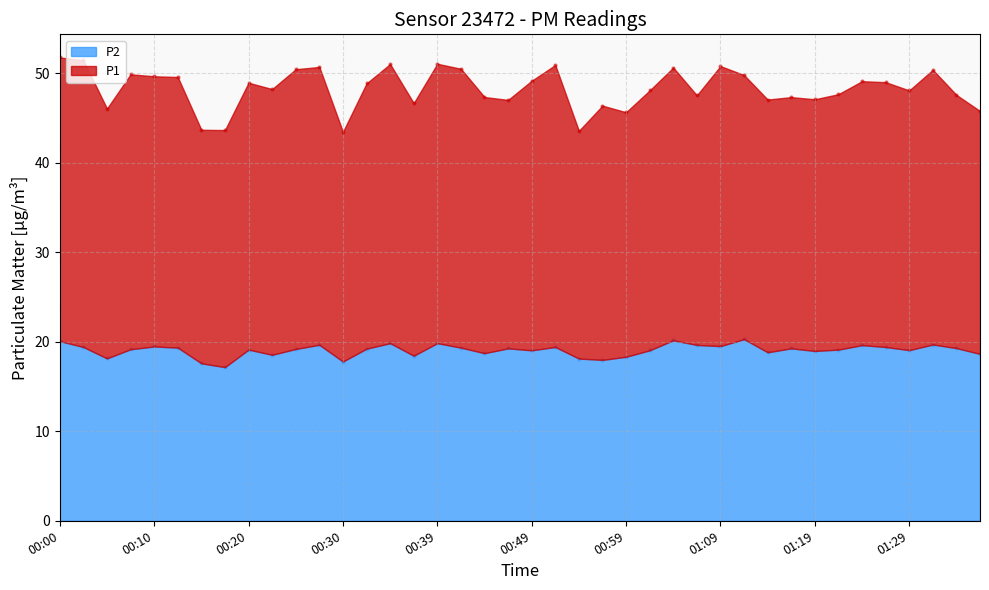

Which has a higher value, 01:14 or 01:34?

01:34